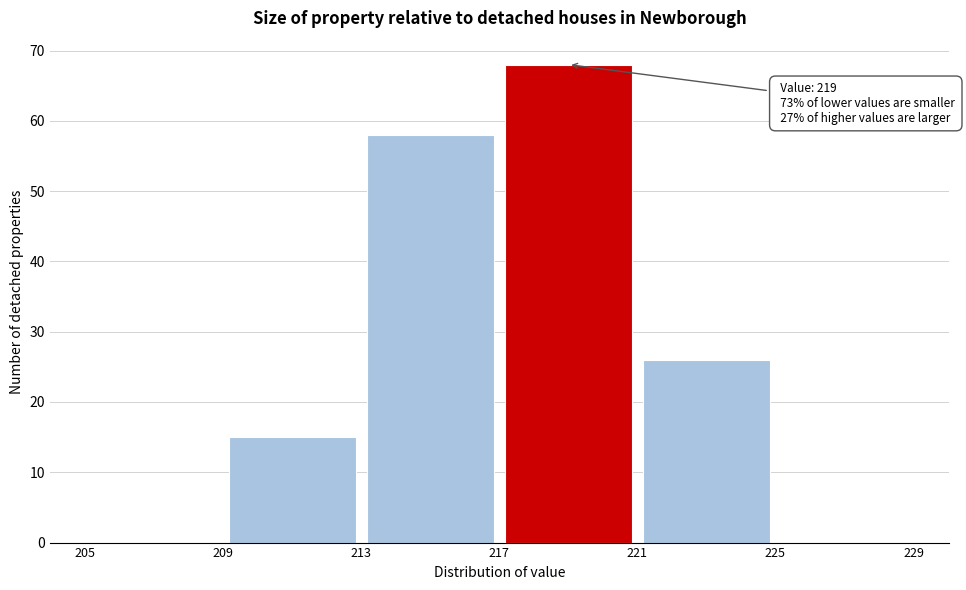

Which range on the x-axis has the tallest bar?

217 to 221